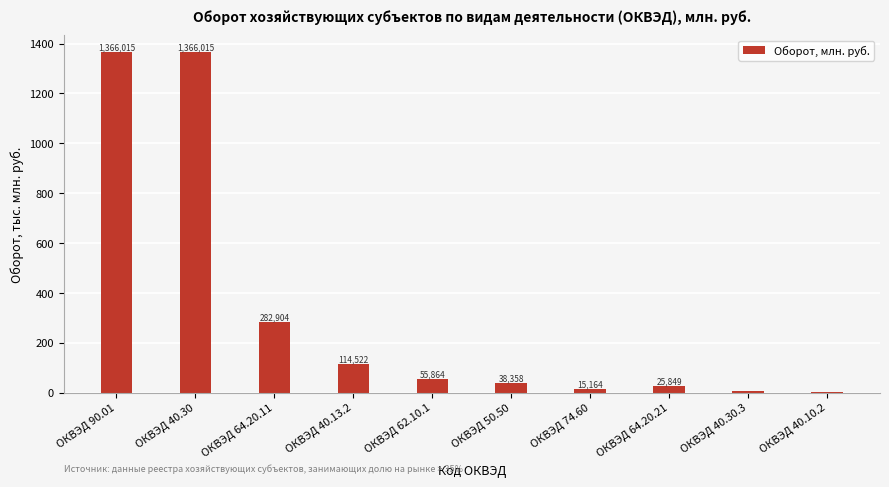

What is the ratio of the value at ОКВЭД 90.01 to the value at ОКВЭД 40.13.2?

11.9